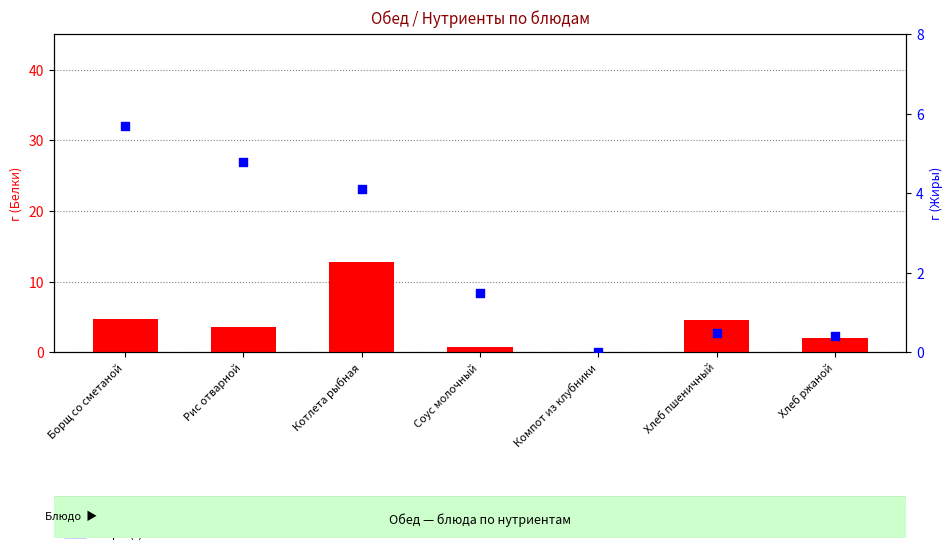

Which series has the largest Y range (max minus min)?

Белки